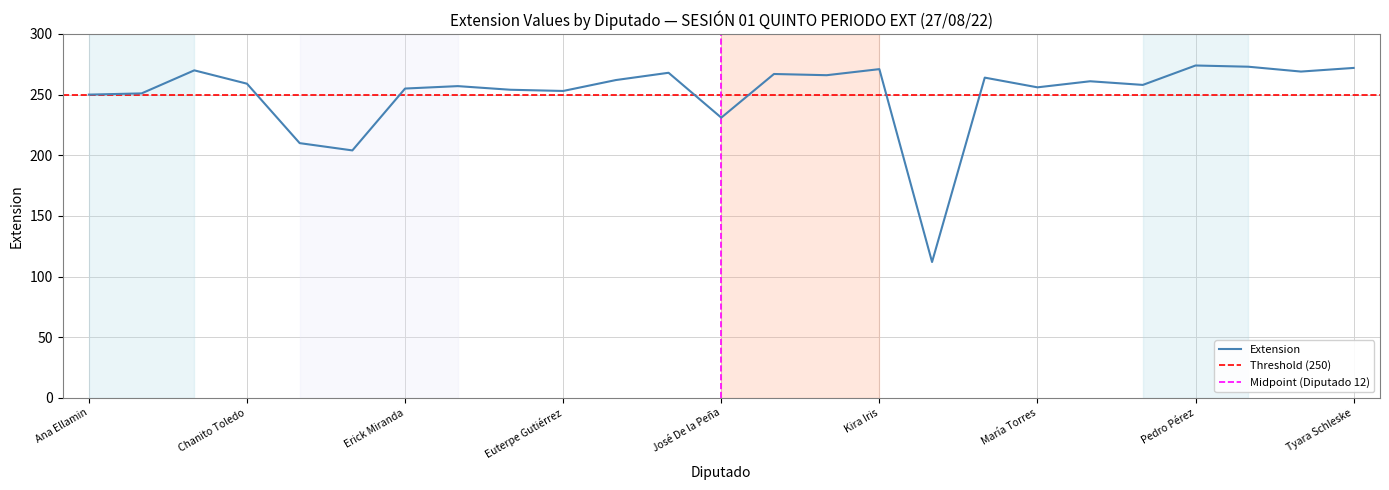

What is the difference between the values at Erick Miranda and Paula Pech?

3